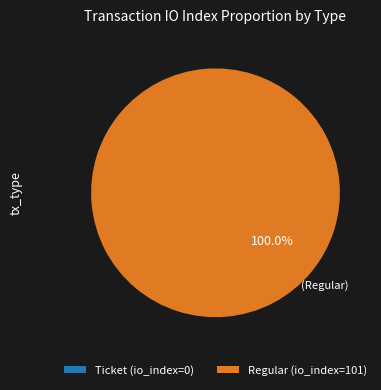

Is it true that Regular is 100% of the pie?

True